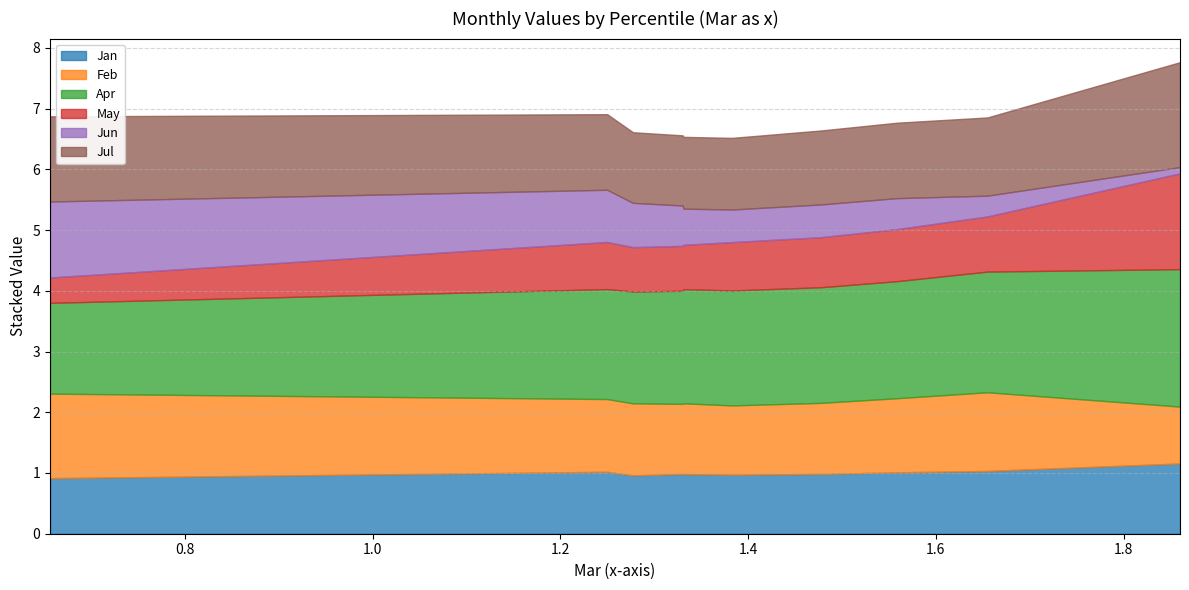

How many data points does each series have?

10